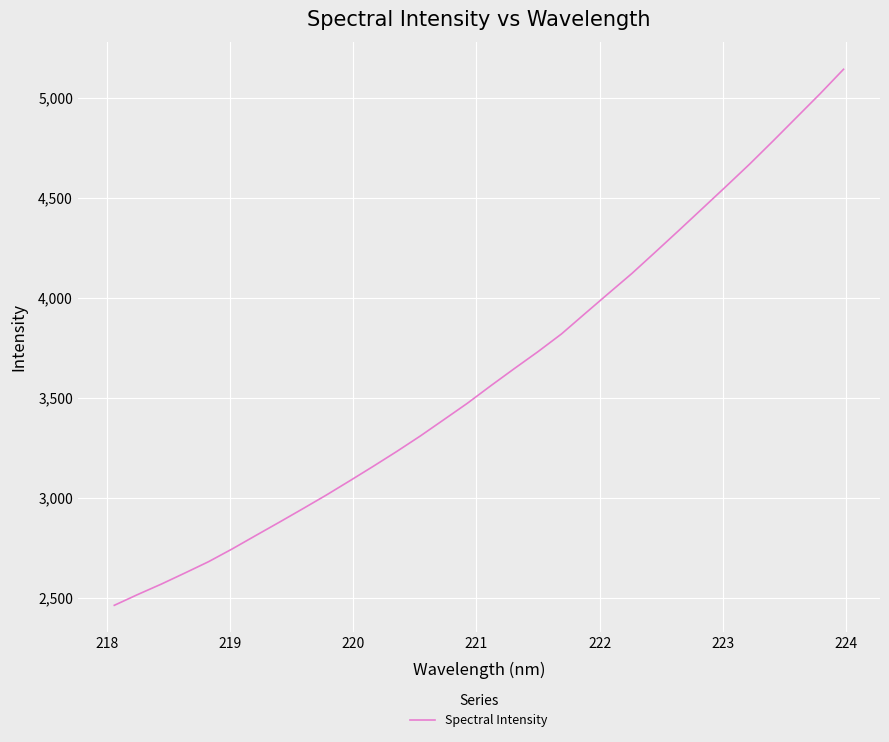

What is the minimum value shown in the chart?

2463.0